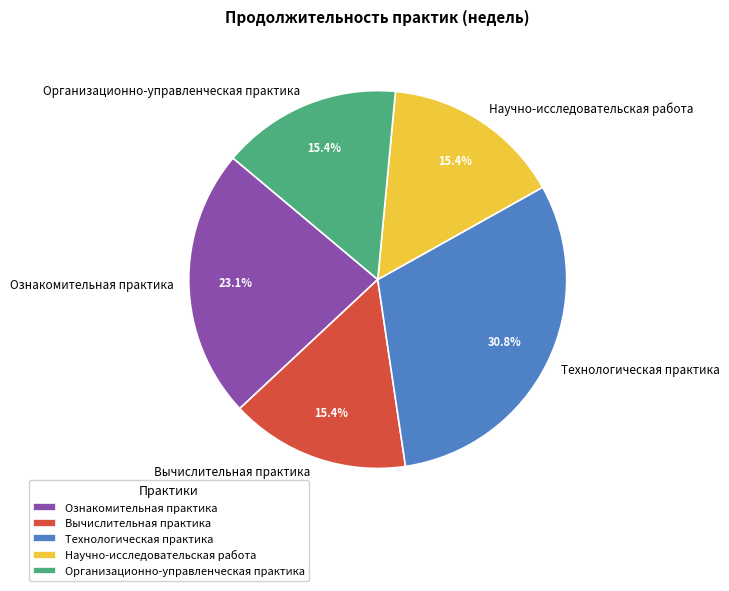

What is the largest slice in the pie chart?

Технологическая практика